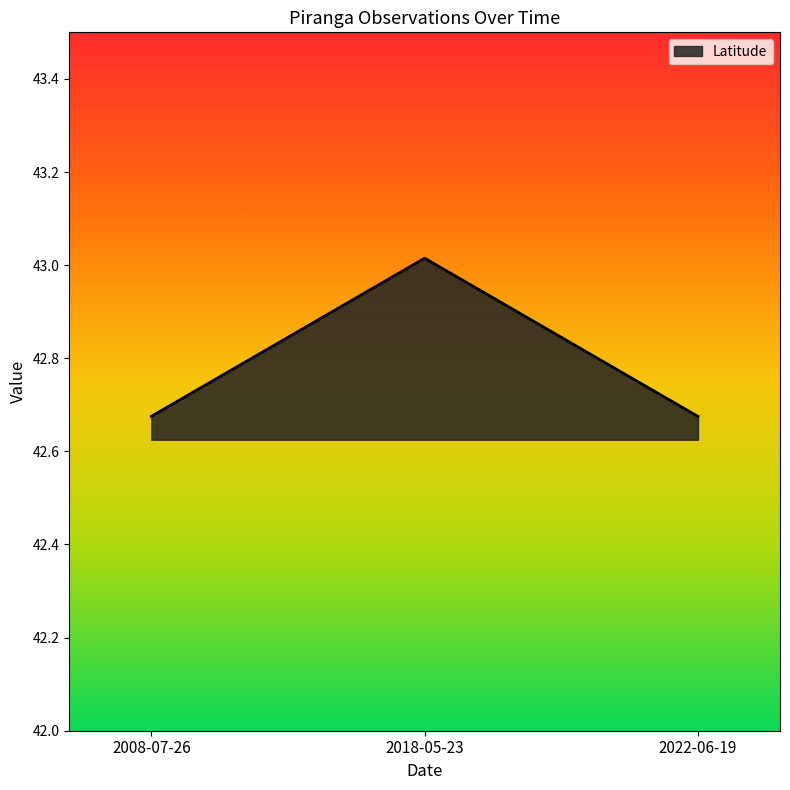

True or false: the data shows 72.3 at 2022-06-19.

False